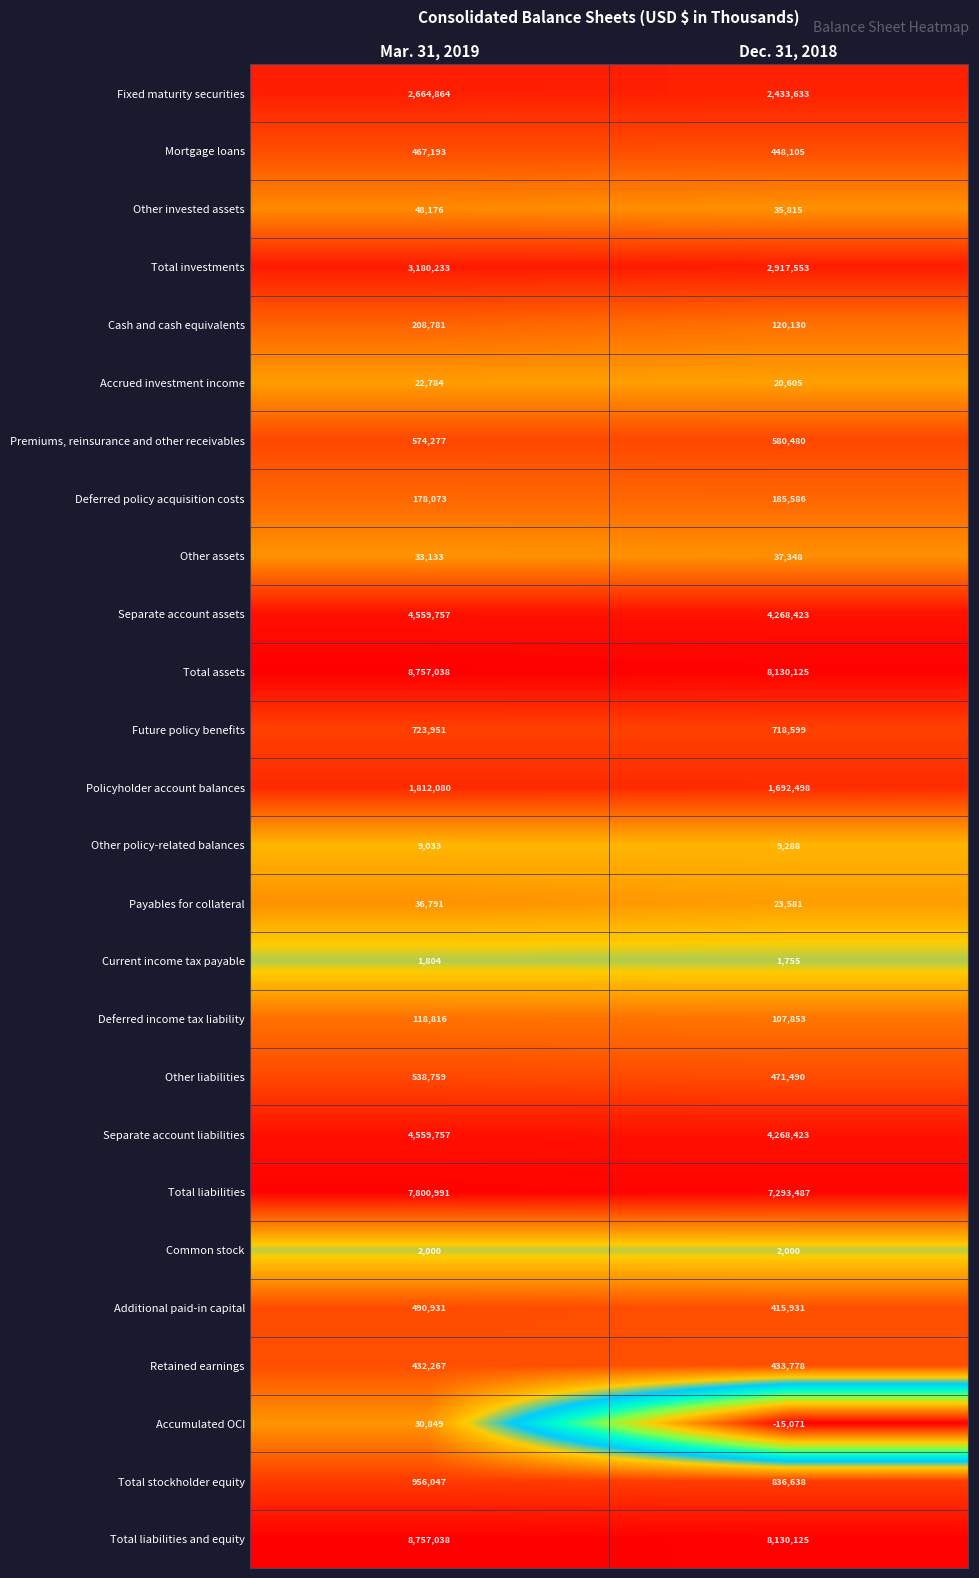

What is the approximate value of Retained earnings at Dec. 31, 2018?

433778